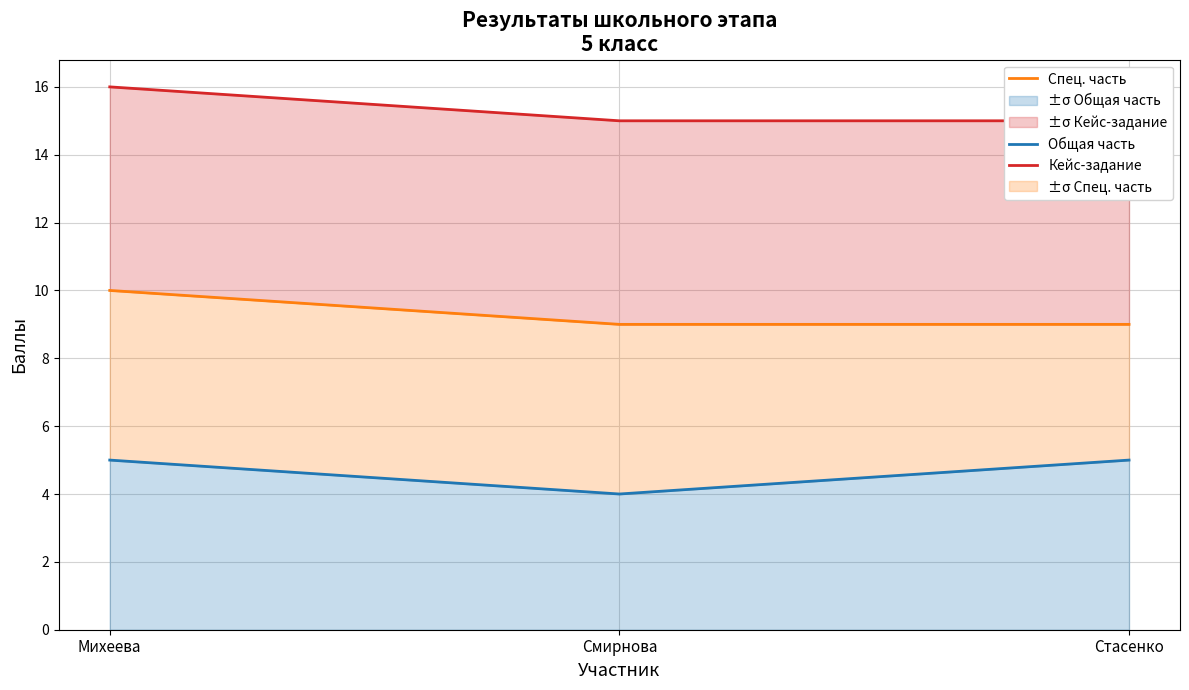

Is the value of Спец. часть at Смирнова greater than the value of Общая часть at Михеева?

Yes